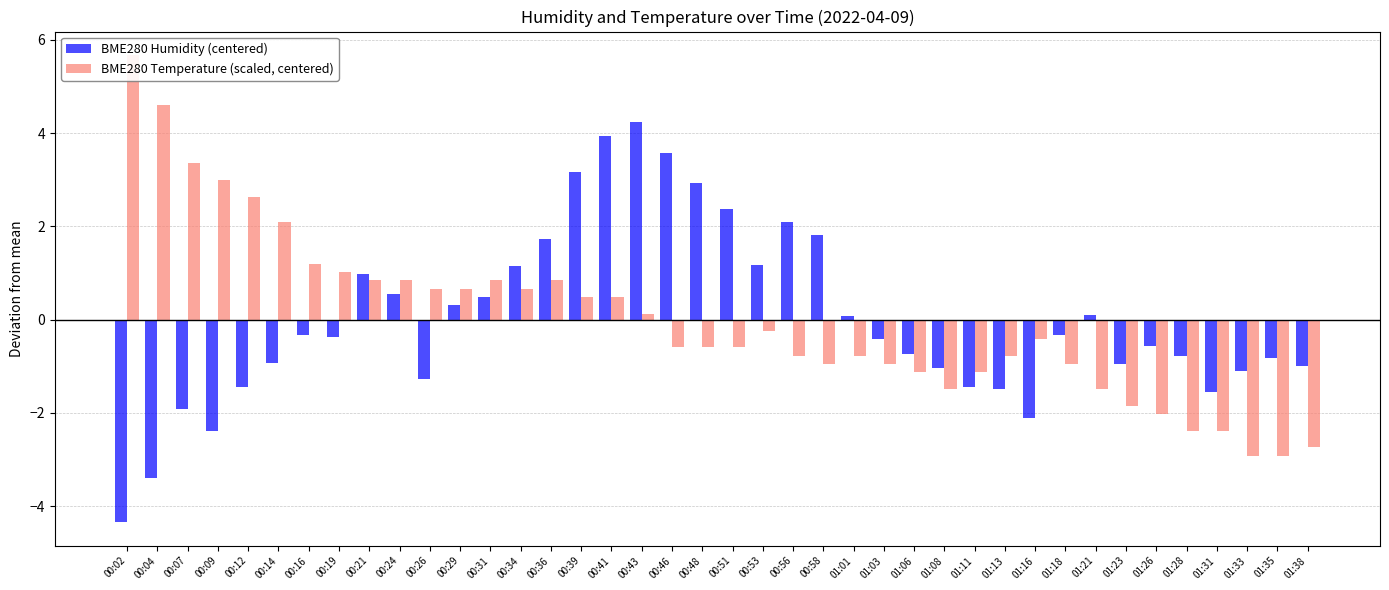

Is it true that BME280 Temperature (scaled, centered) equals -0.6 at 01:26?

False